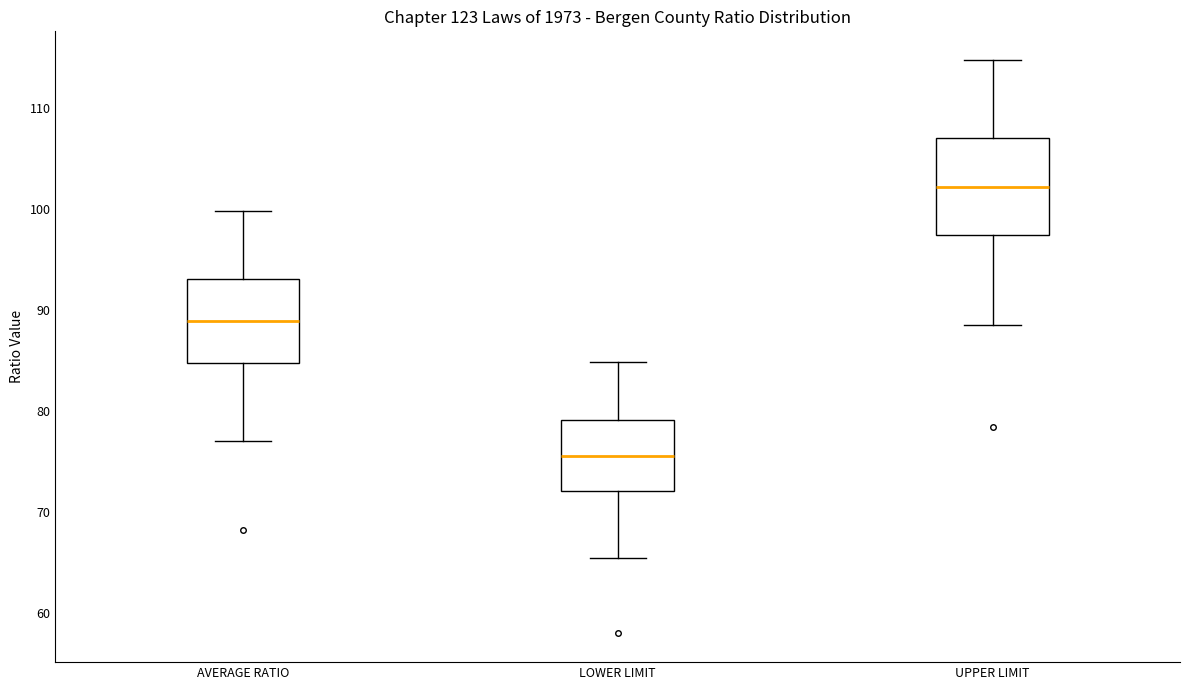

Which box has the lowest median line?

LOWER LIMIT